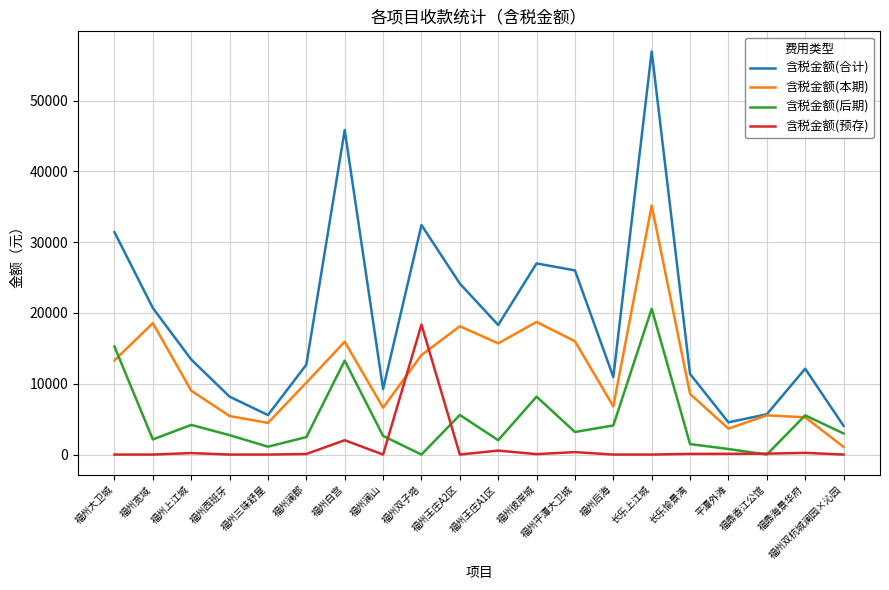

What value does the 含税金额(合计) series have at 长乐上江城?

56923.9